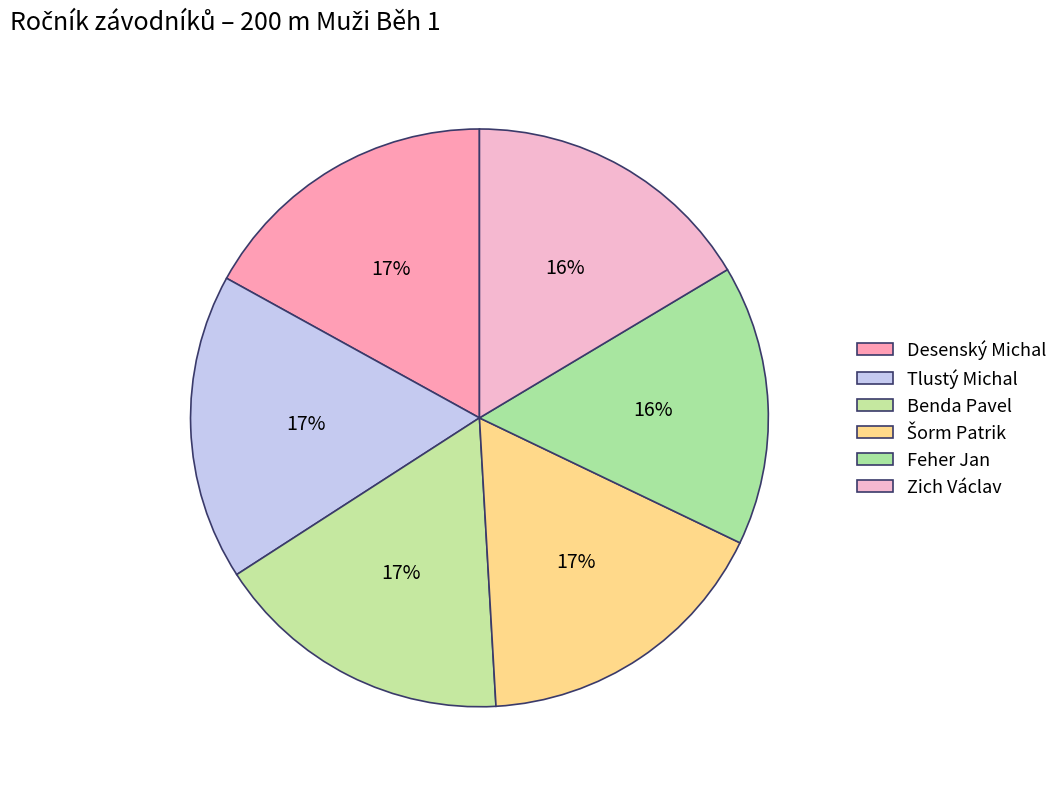

Does Tlustý Michal account for over 50% of the chart?

No